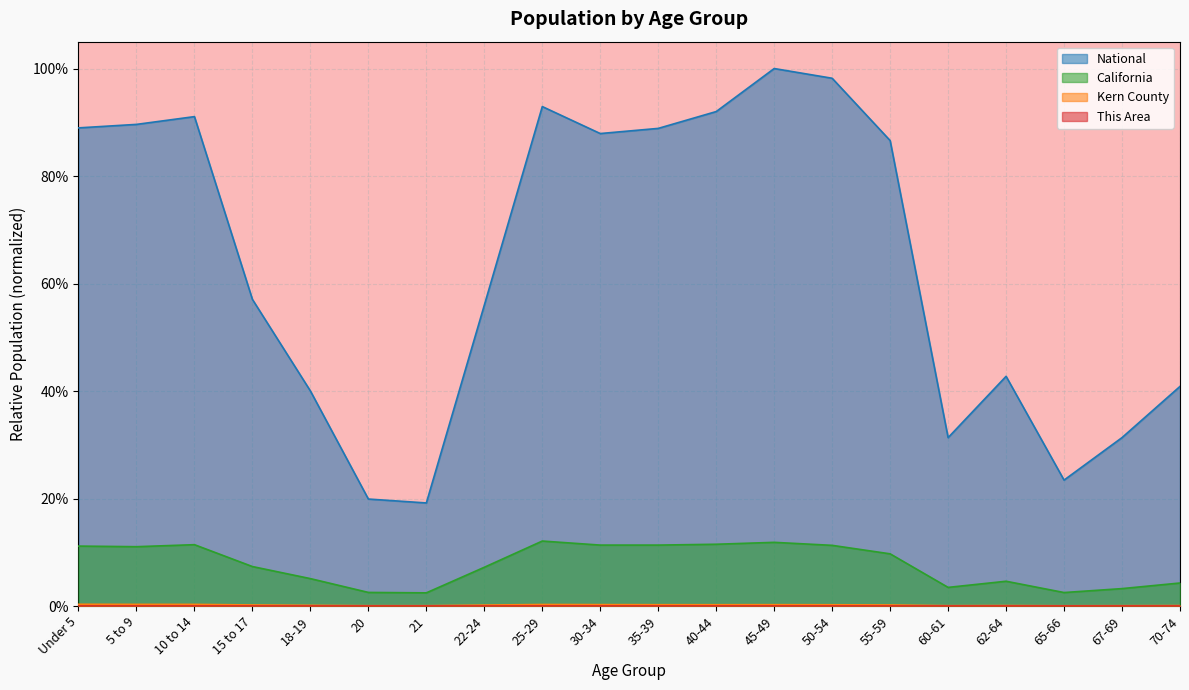

The Kern County series shows 0.0 at 45-49. True or false?

True